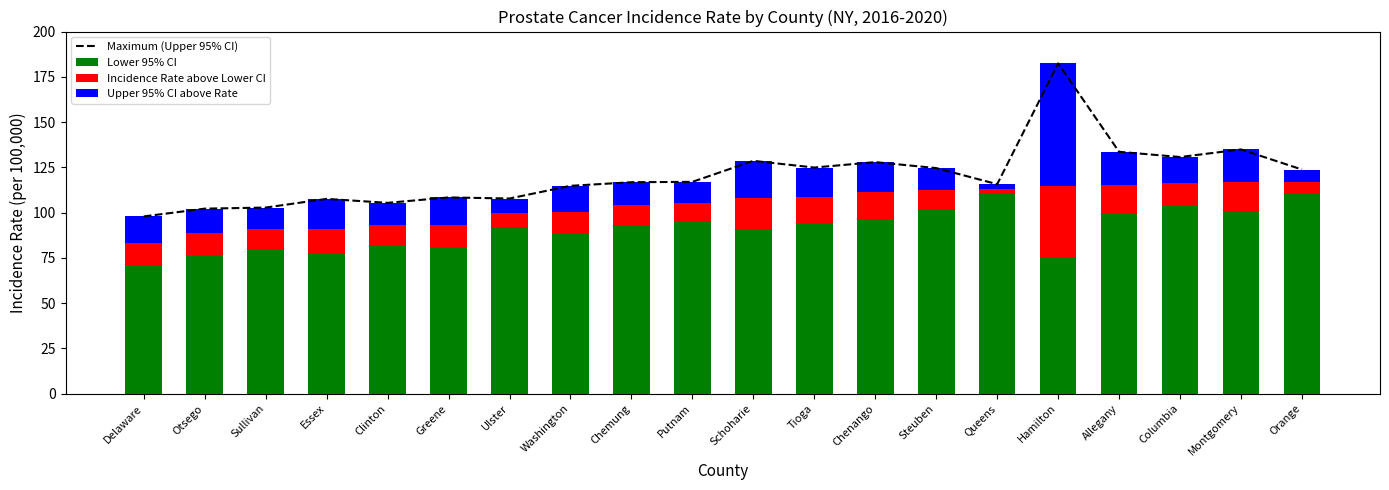

Which series has the widest spread of values?

Maximum (Upper 95% CI)